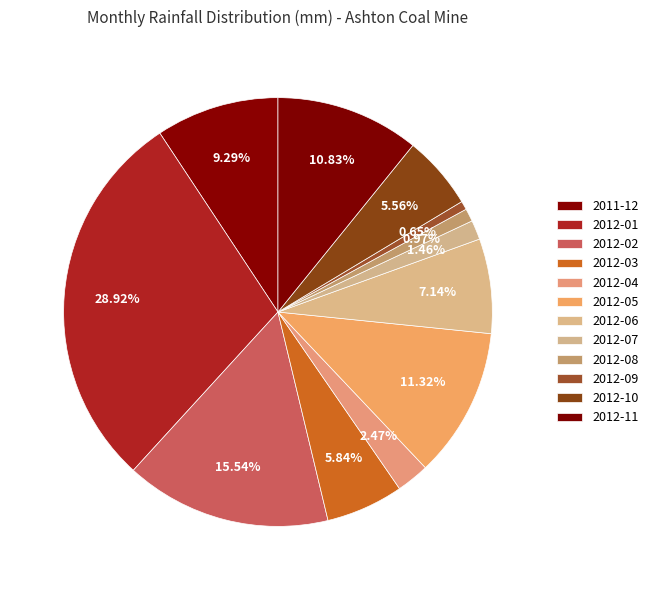

To the nearest percent, what is the average slice percentage?

8%